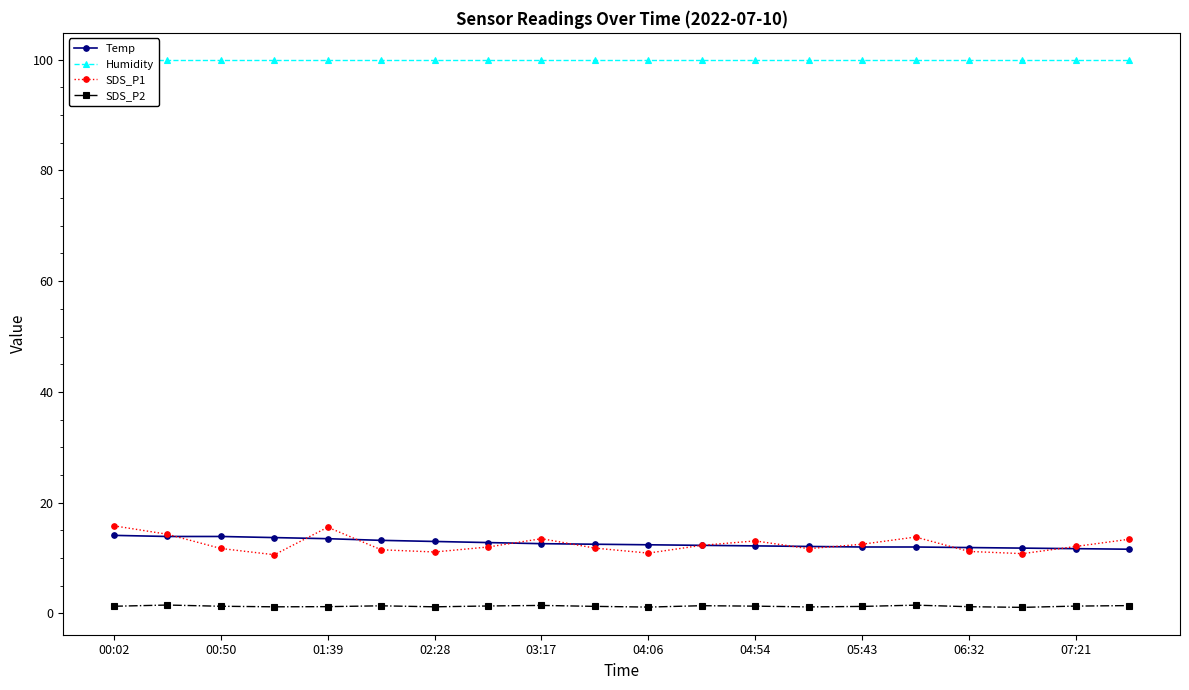

True or false: Temp has a value of 19.6 at 07:21.

False